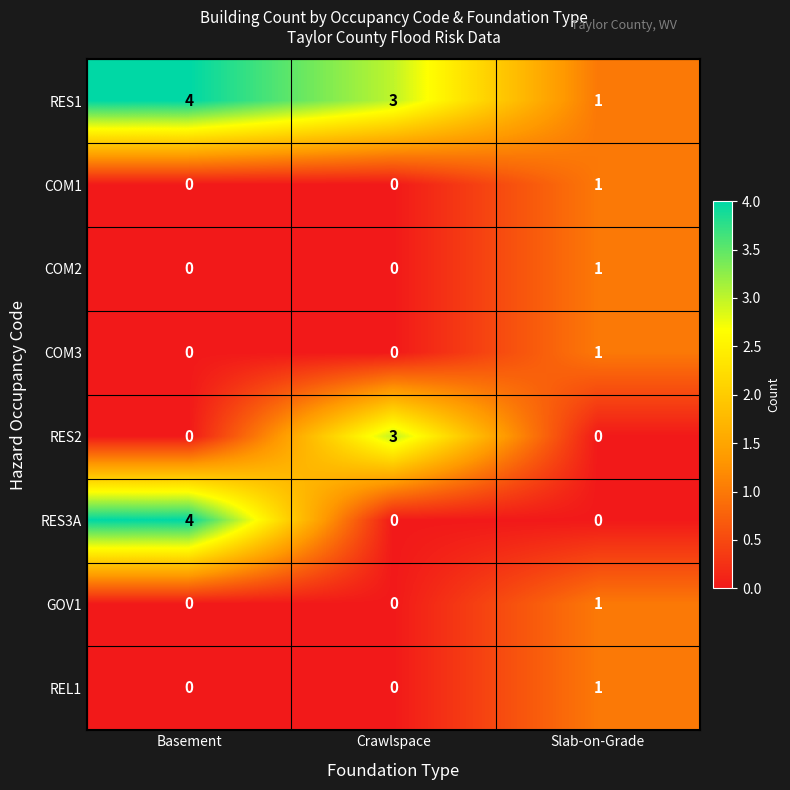

Count the number of data series in this chart.

8